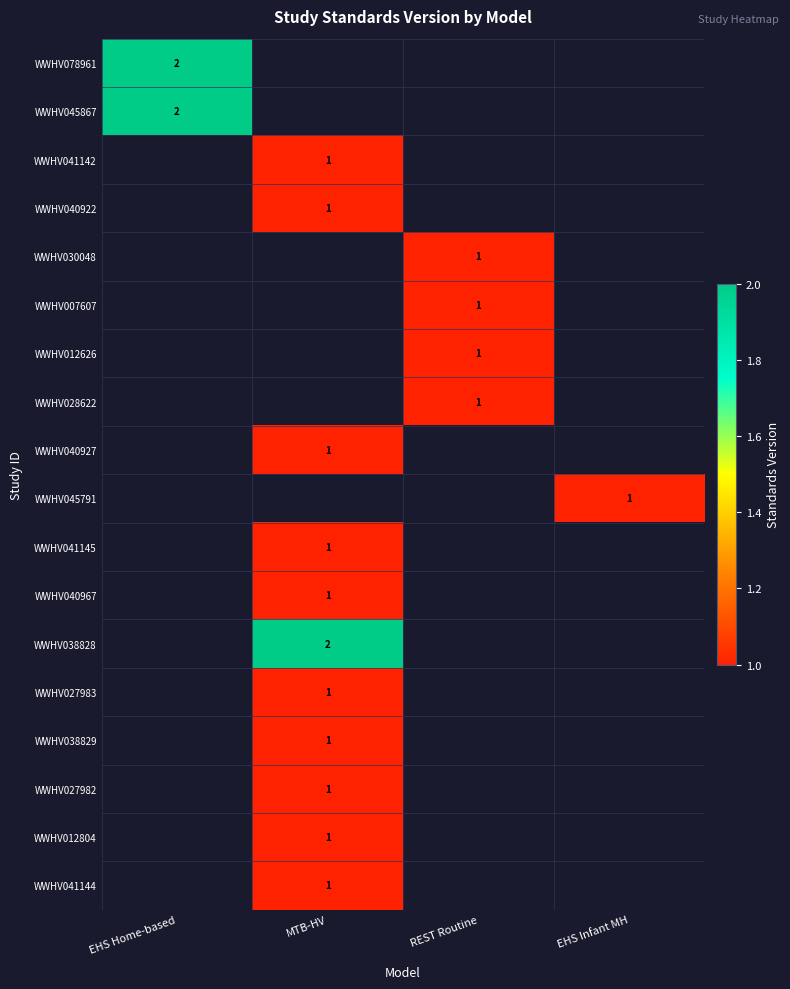

What is the greatest value displayed?

2.0